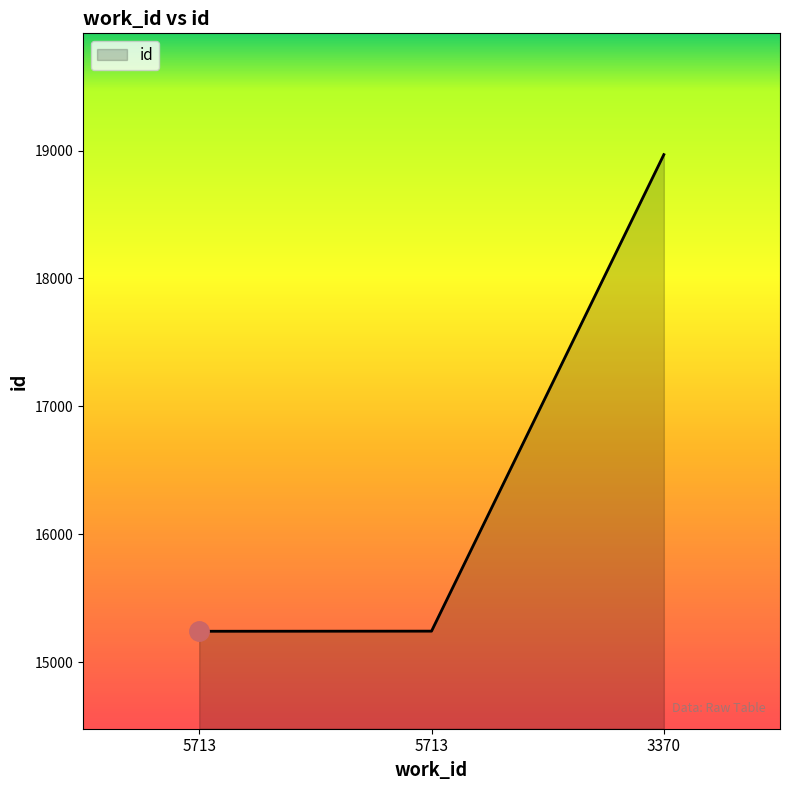

Which label corresponds to the largest value in the chart?

3370